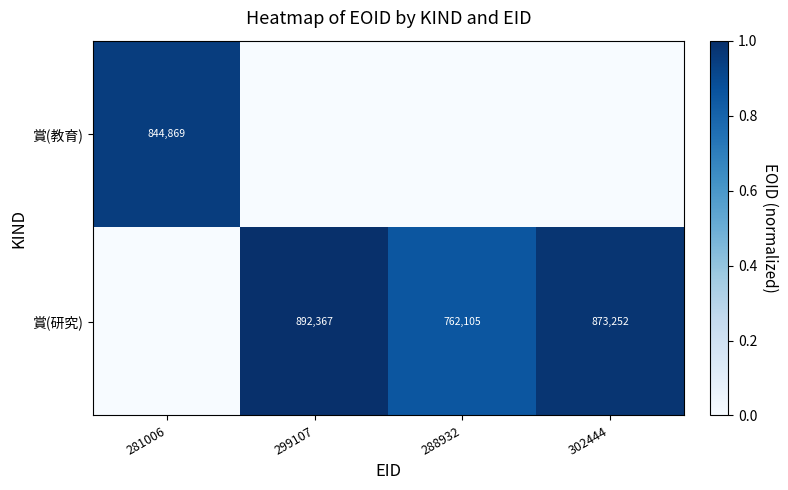

The value of 賞(研究) at 288932 is 1112609. True or false?

False